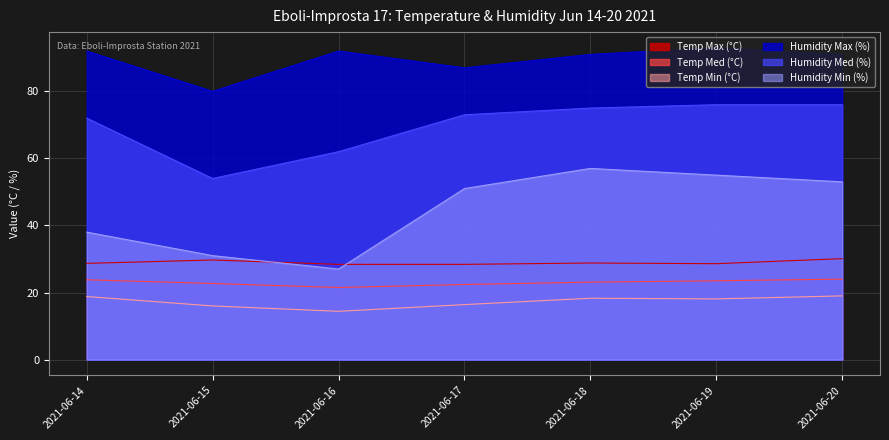

What is the value of the Temp Min (°C) point at the 1st from the left?

18.8